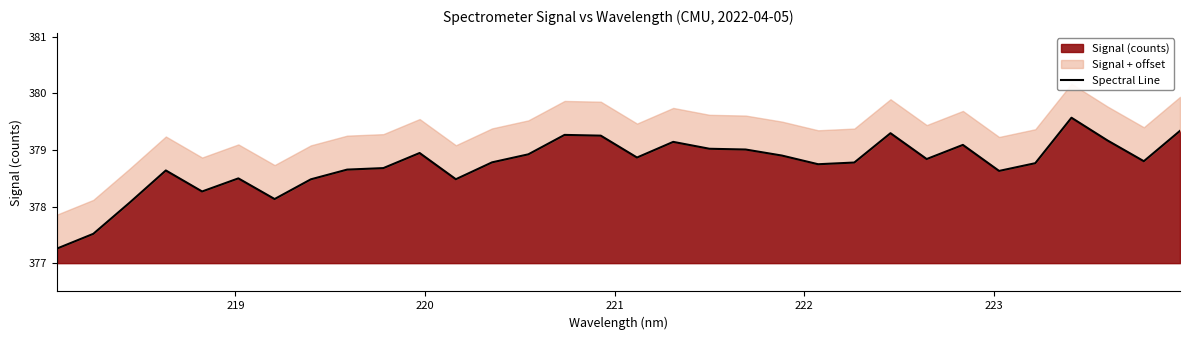

How many interior local peaks (higher than both neighbors) does the data have?

8